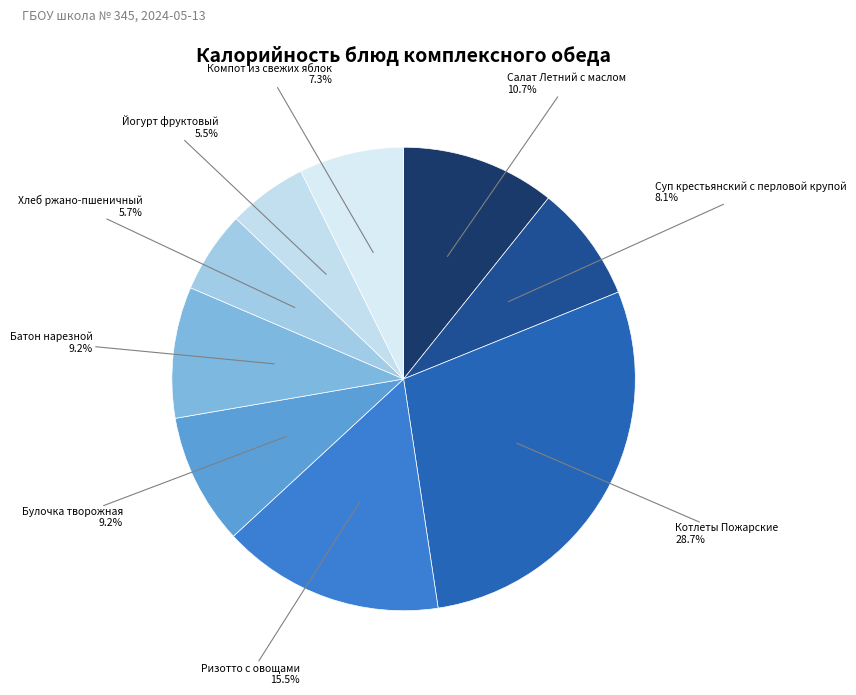

How many slices are in this pie chart?

9